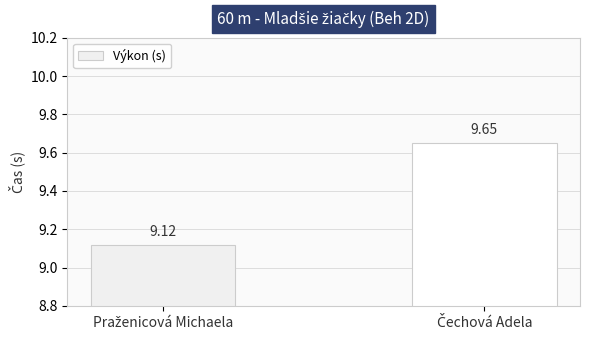

Count the values in the range 9 to 10.

2